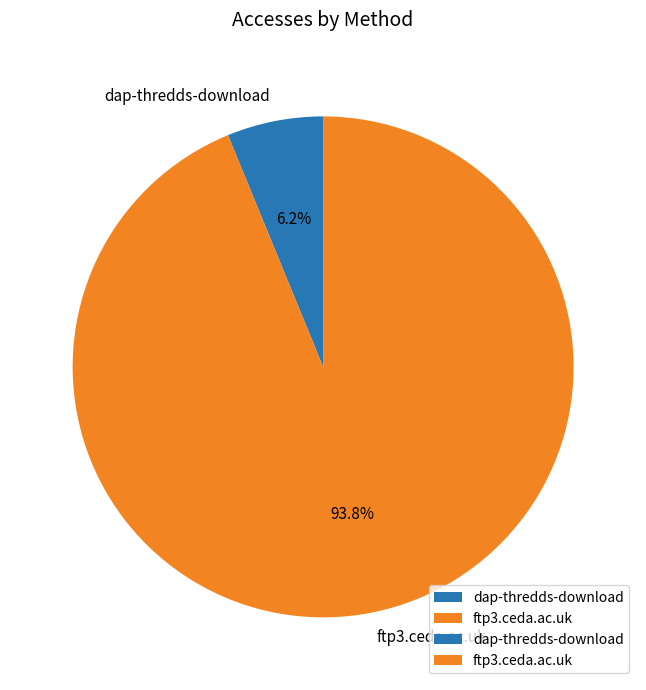

How many segments does this pie chart have?

2